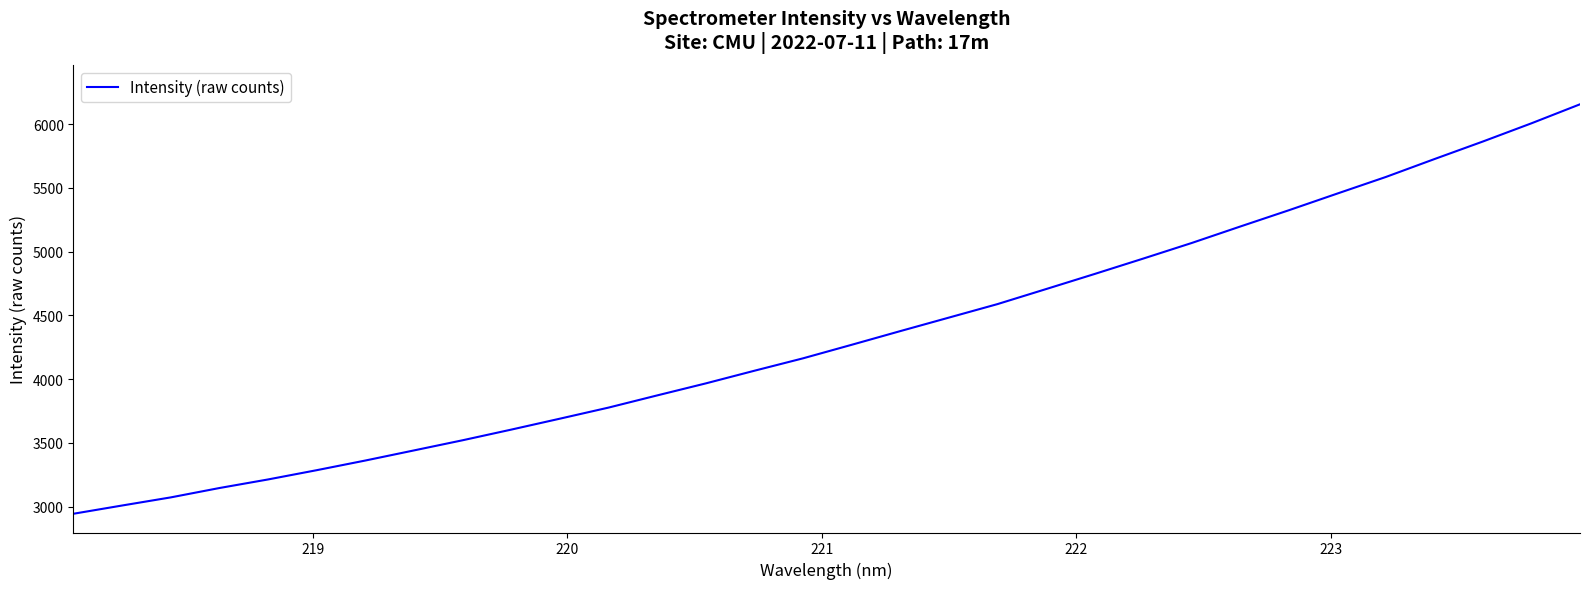

What is the greatest value displayed?

6156.8